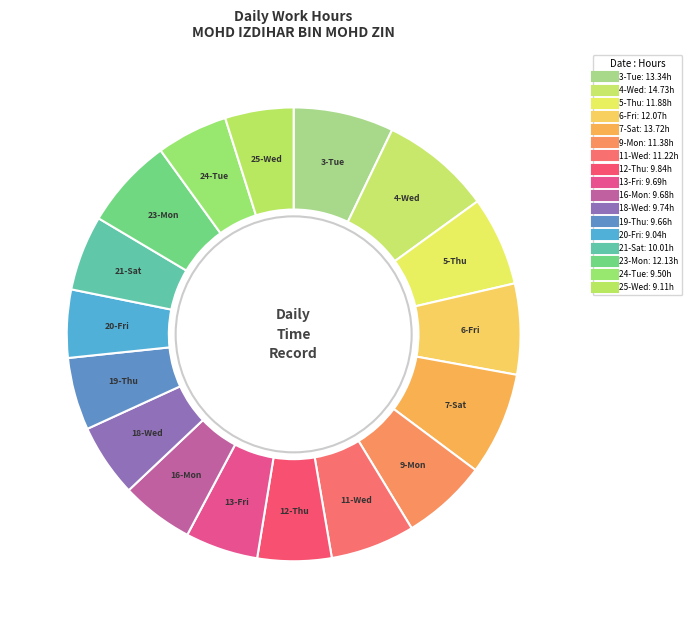

Count the number of slices in the pie.

17